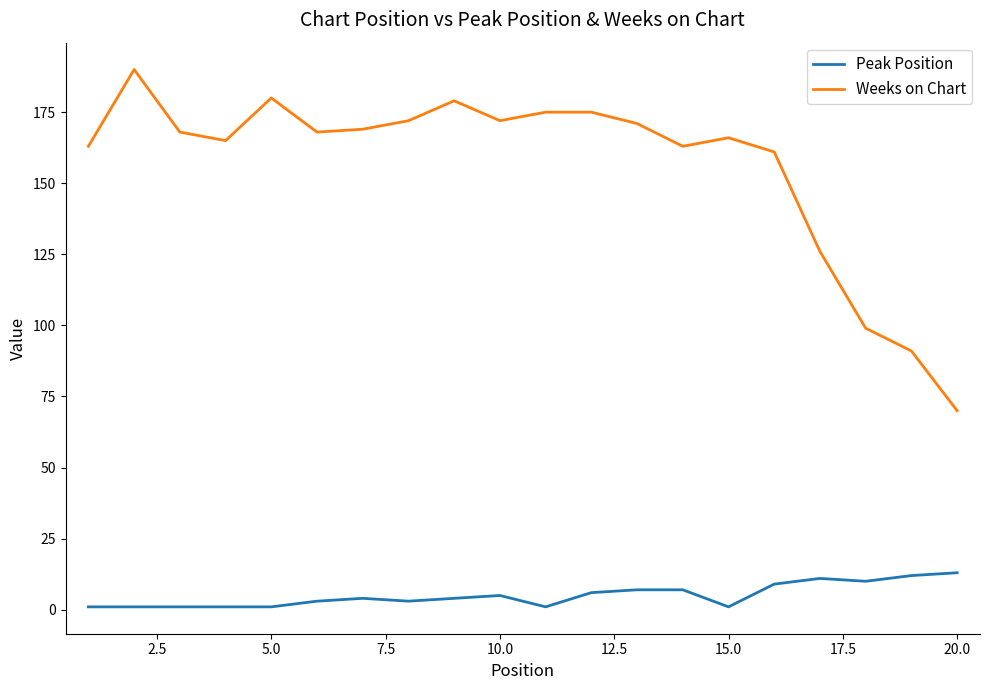

True or false: Peak Position and Weeks on Chart intersect in this chart.

False